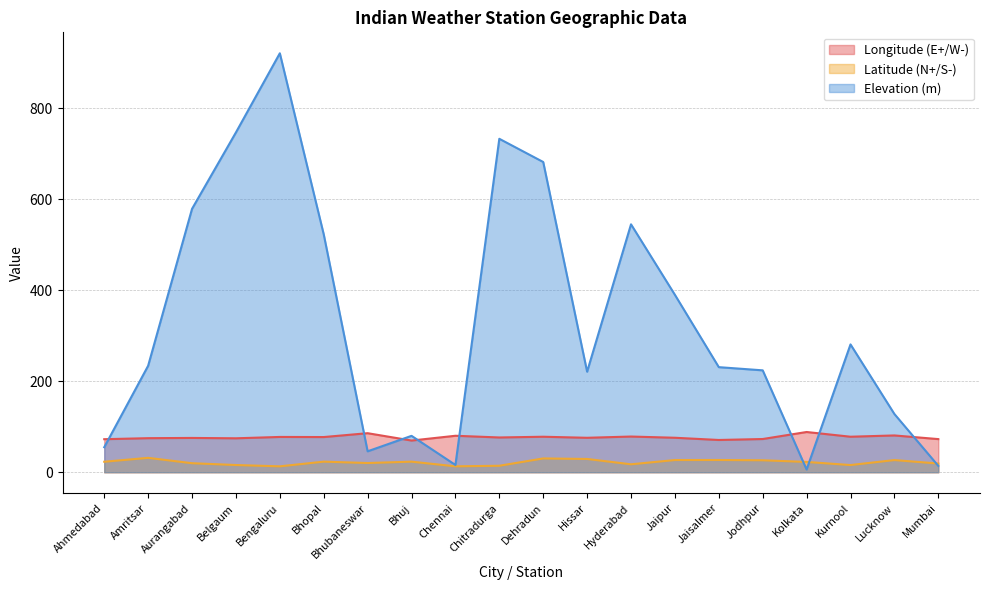

How many interior local valleys does the Elevation (m) series have?

4